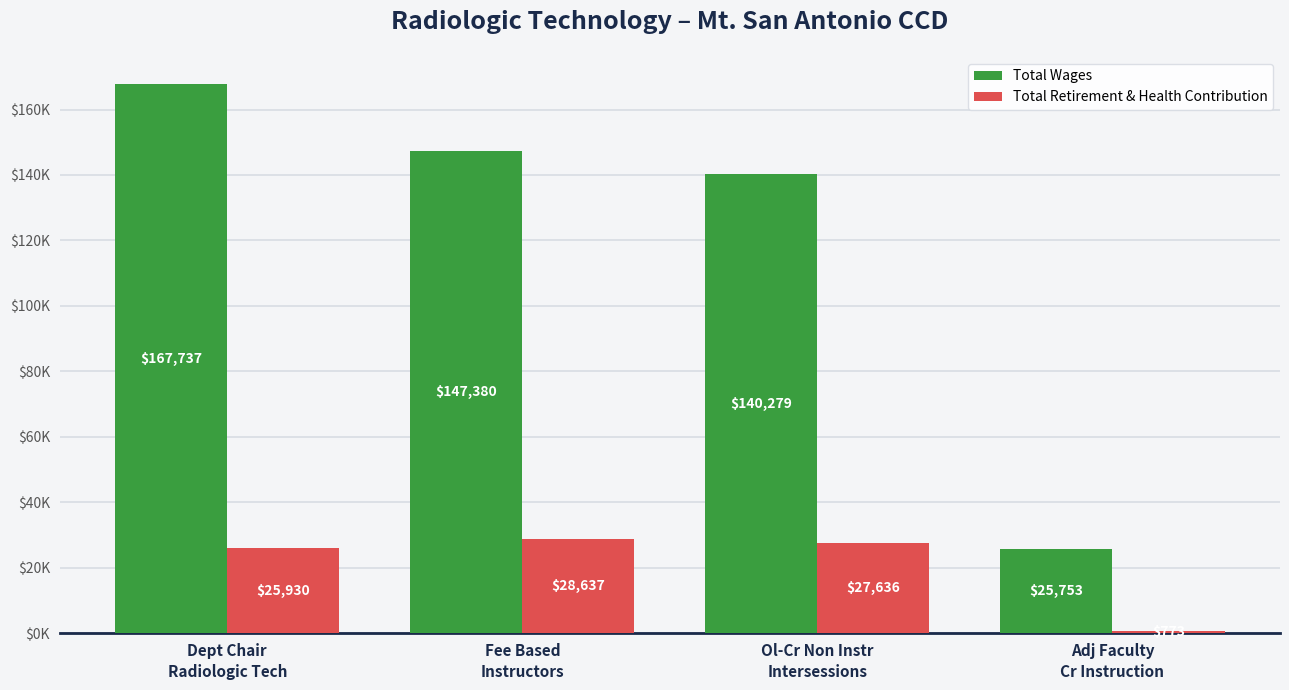

True or false: Total Retirement & Health Contribution has a value of 25930 at Dept Chair
Radiologic Tech.

True